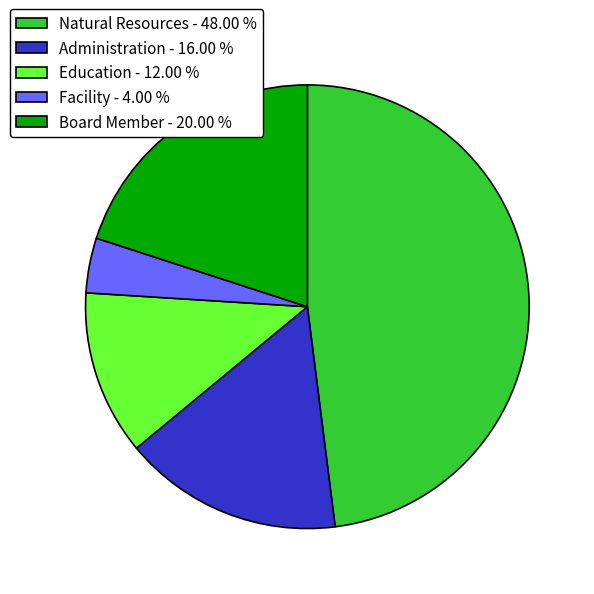

Which category has the biggest portion of the pie?

Natural Resources